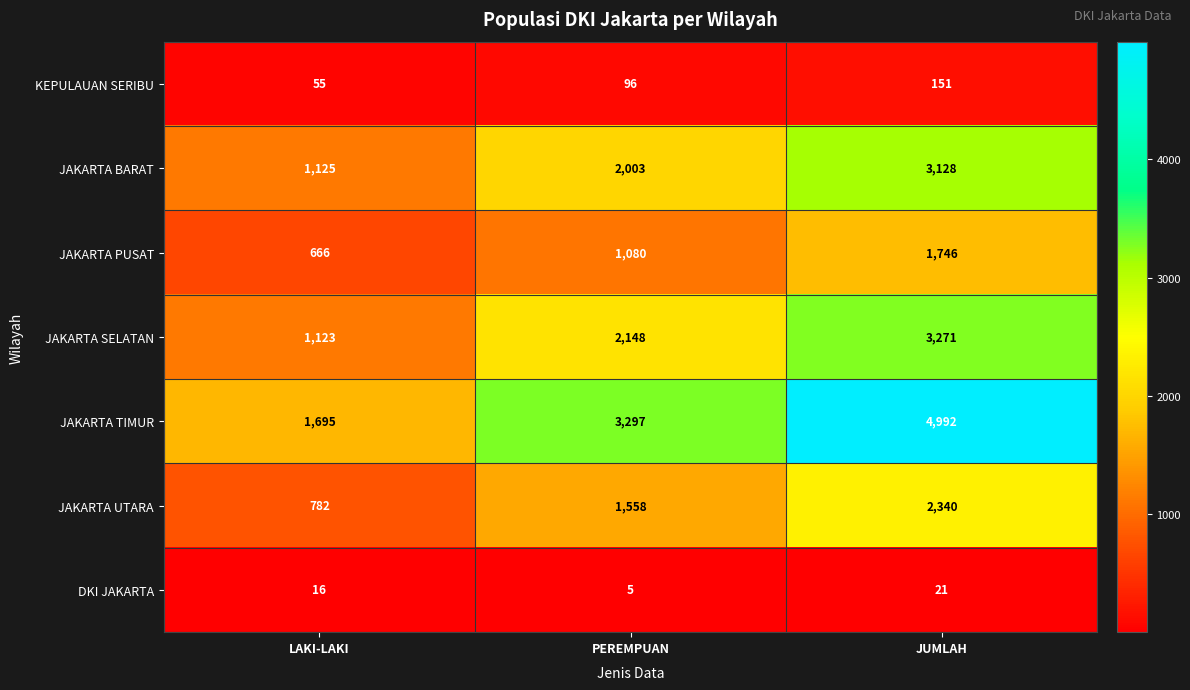

What is the spread (max minus min) of values at LAKI-LAKI?

1679